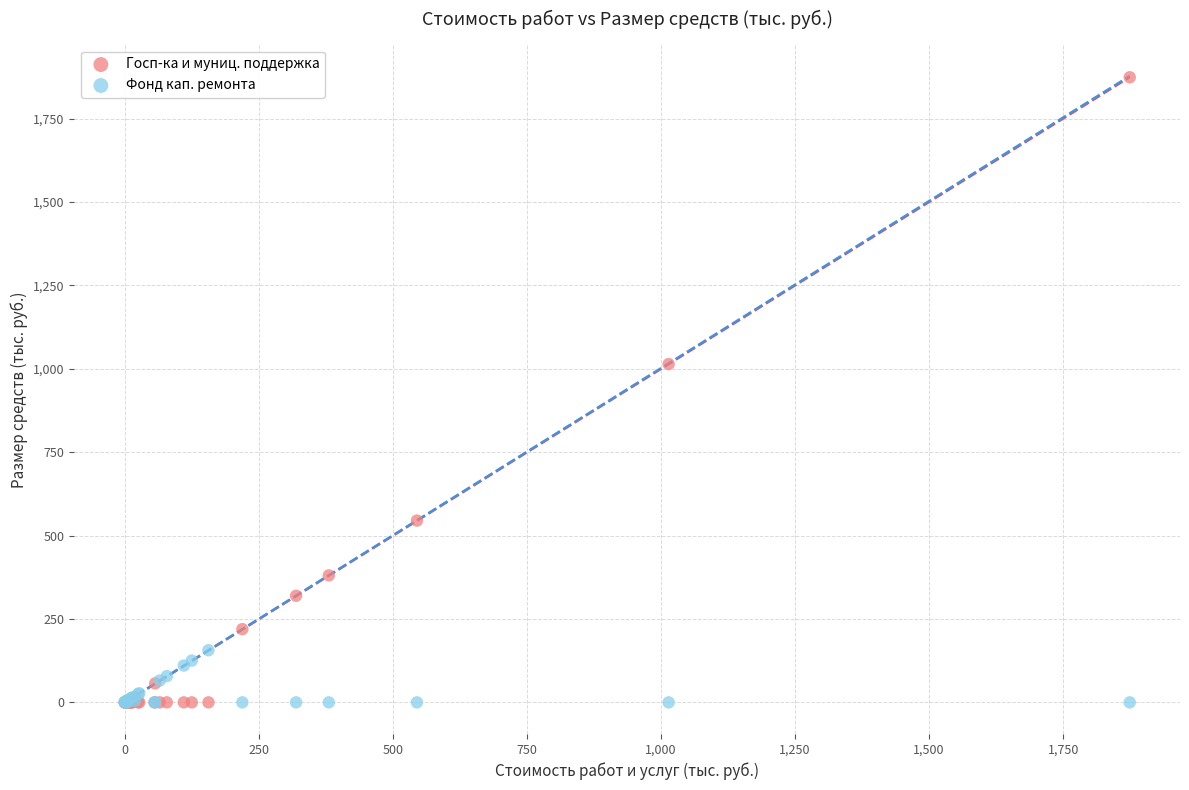

In the Госп-ка и муниц. поддержка series, what Y value is closest to 937?

1014.3